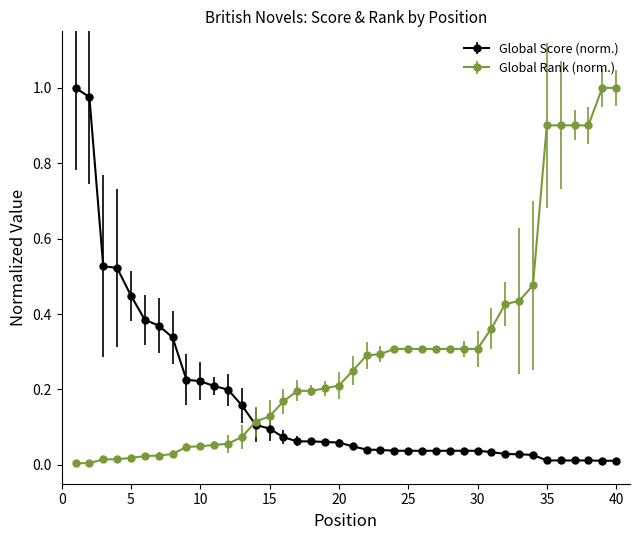

List the series in order of their overall mean, highest first.

Global Rank (norm.), Global Score (norm.)